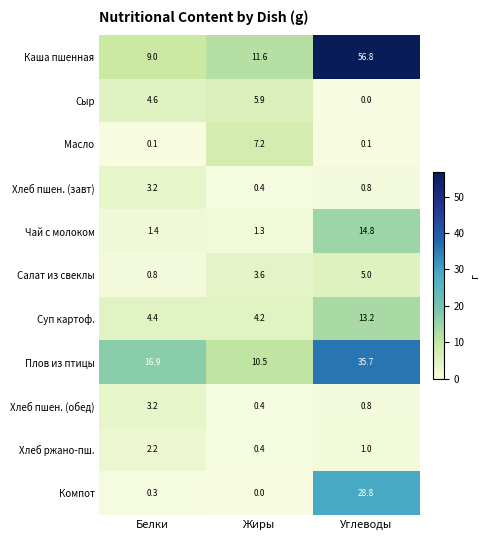

Which series has the largest total across all categories?

Каша пшенная